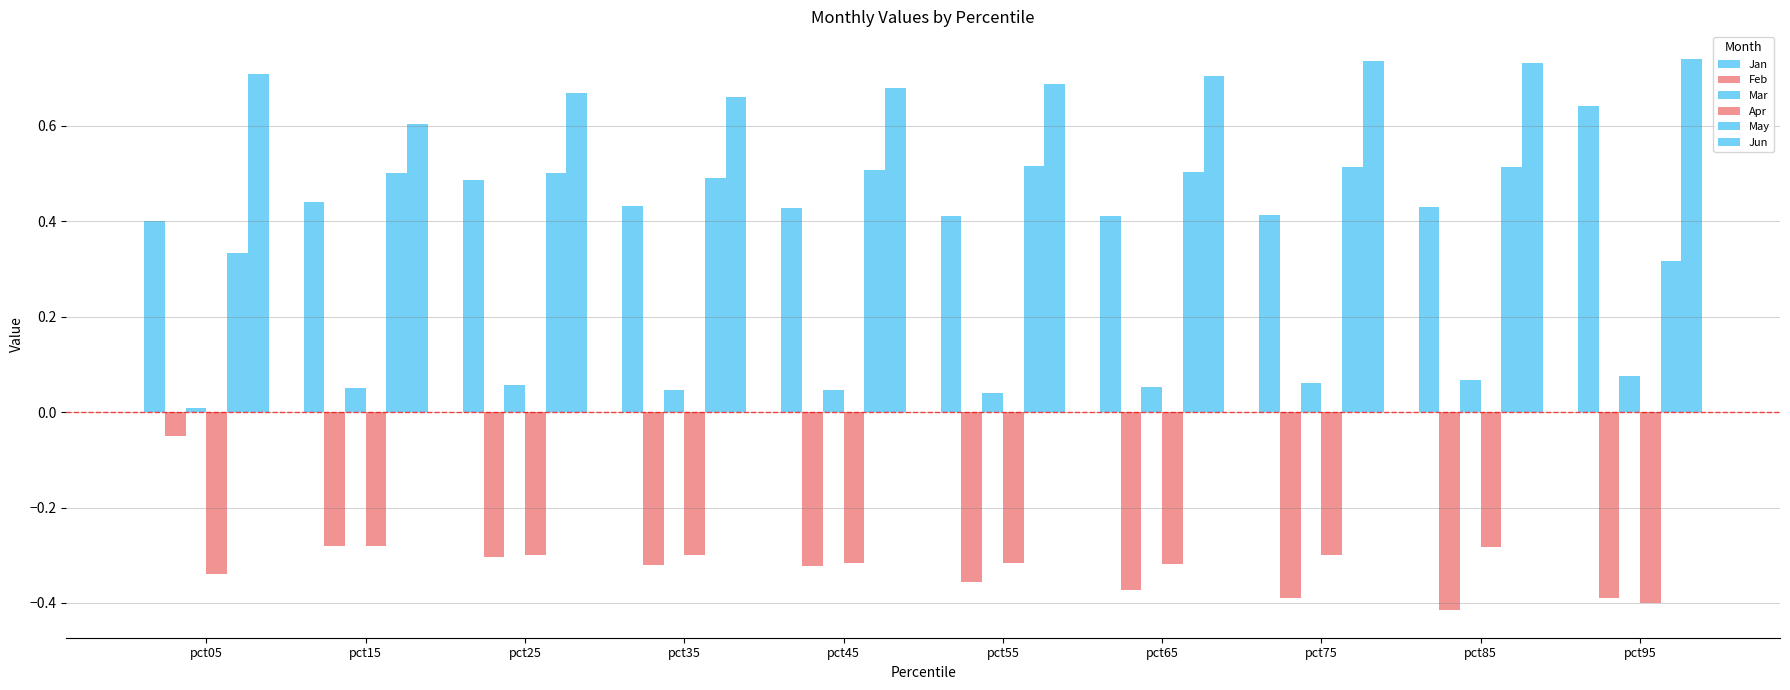

What is the highest value of the Apr series?

-0.3